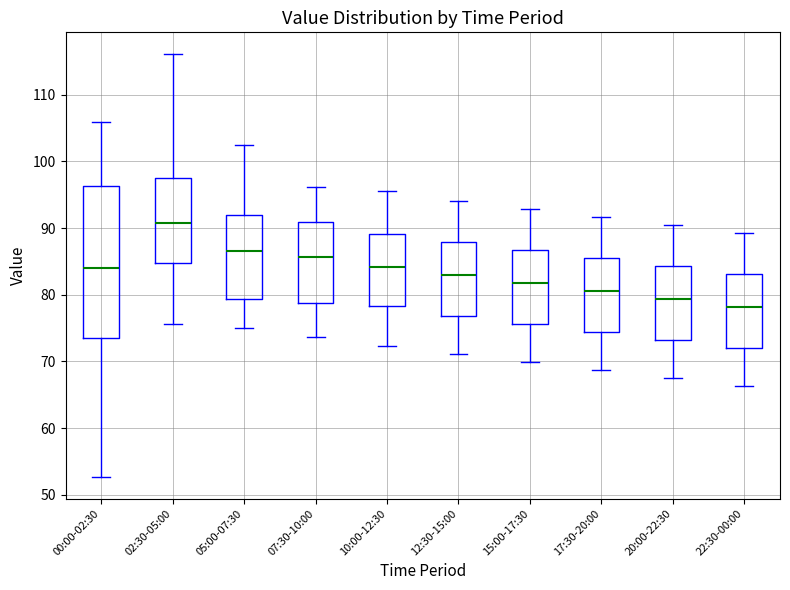

Comparing the boxes themselves (not the whiskers), which one is the tallest?

00:00-02:30